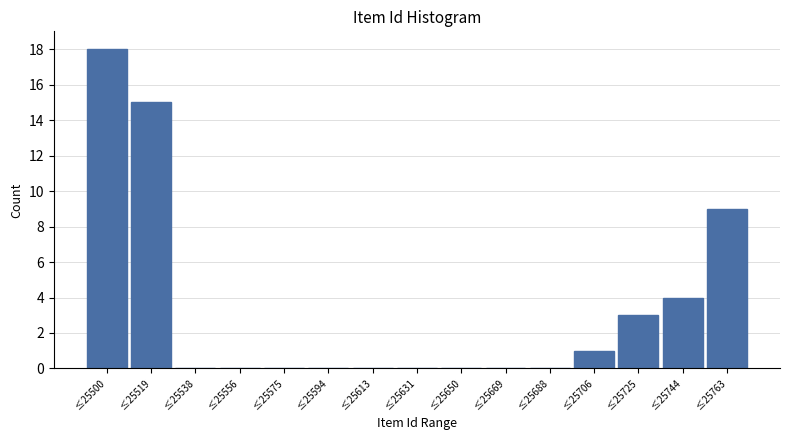

Reading left to right, extract all data points from this chart.

≤25500=18	≤25519=15	≤25538=0	≤25556=0	≤25575=0	≤25594=0	≤25613=0	≤25631=0	≤25650=0	≤25669=0	≤25688=0	≤25706=1	≤25725=3	≤25744=4	≤25763=9